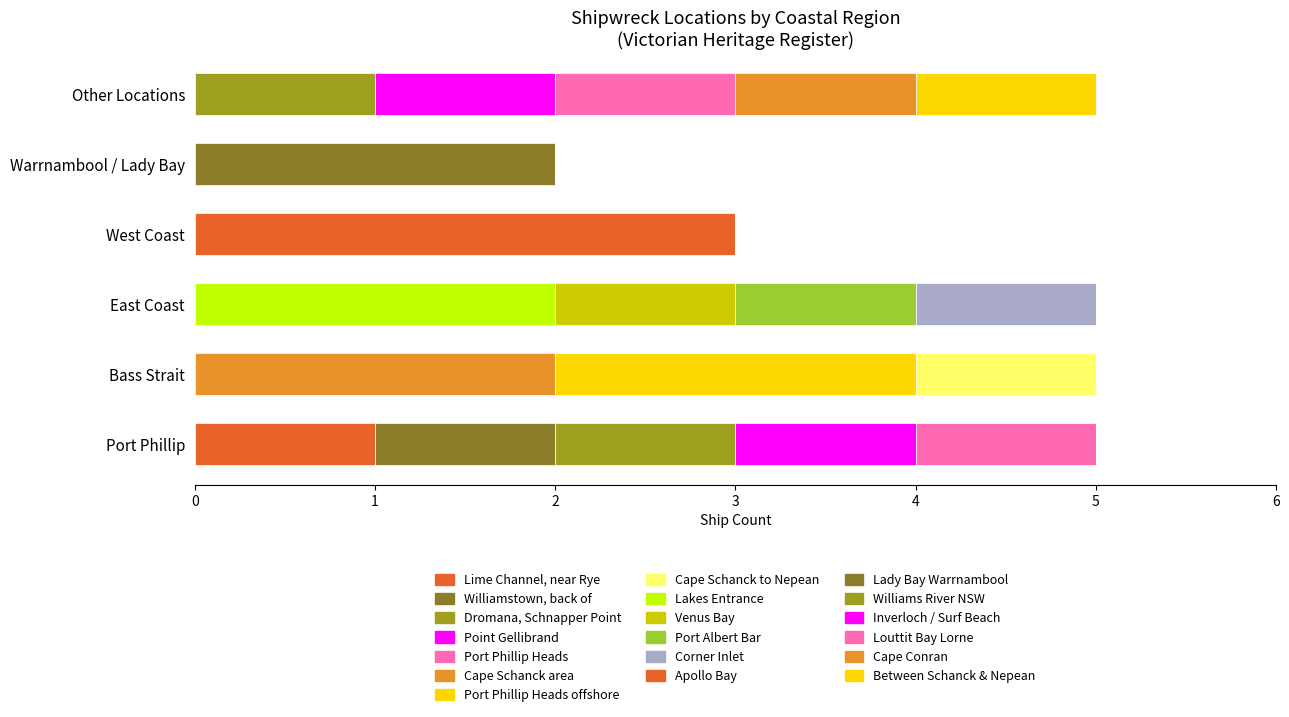

Count the number of data series in this chart.

19